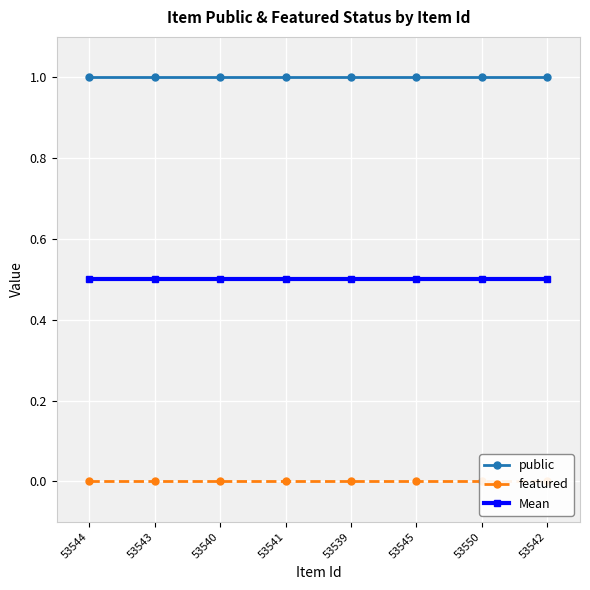

True or false: public has a value of 1.4 at 53540.

False